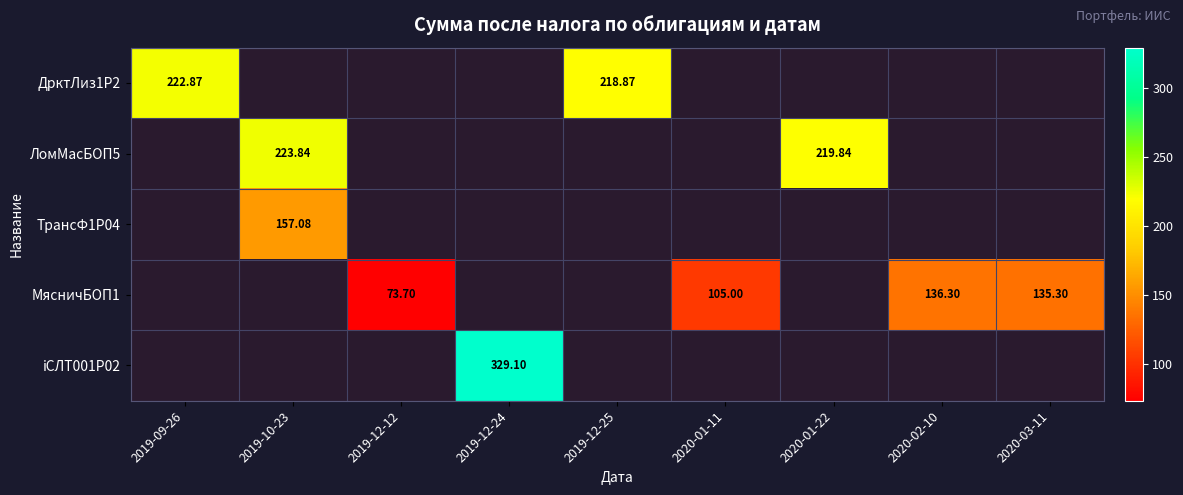

How many positive values does the iСЛТ001P02 series have?

1